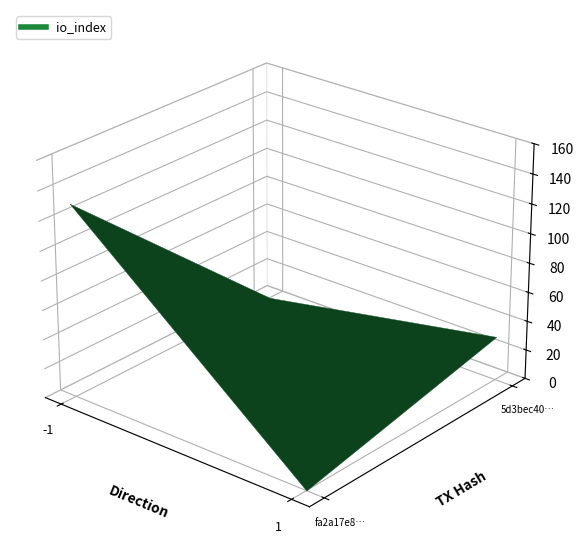

What is the greatest value displayed?

131